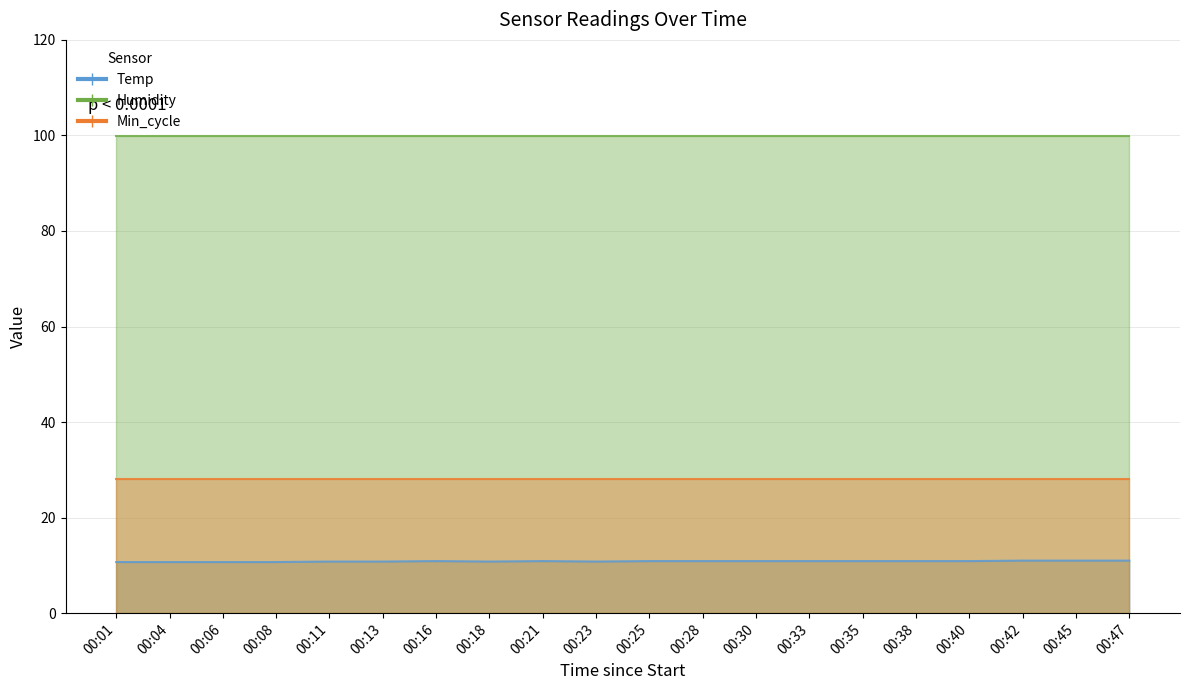

Reading left to right, extract all data points from this chart.

Temp: 00:01=10.7	00:04=10.7	00:06=10.7	00:08=10.7	00:11=10.8	00:13=10.8	00:16=10.9	00:18=10.8	00:21=10.9	00:23=10.8	00:25=10.9	00:28=10.9	00:30=10.9	00:33=10.9	00:35=10.9	00:38=10.9	00:40=10.9	00:42=11.0	00:45=11.0	00:47=11.0
Humidity: 00:01=99.9	00:04=99.9	00:06=99.9	00:08=99.9	00:11=99.9	00:13=99.9	00:16=99.9	00:18=99.9	00:21=99.9	00:23=99.9	00:25=99.9	00:28=99.9	00:30=99.9	00:33=99.9	00:35=99.9	00:38=99.9	00:40=99.9	00:42=99.9	00:45=99.9	00:47=99.9
Min_cycle: 00:01=28.0	00:04=28.0	00:06=28.0	00:08=28.0	00:11=28.0	00:13=28.0	00:16=28.0	00:18=28.0	00:21=28.0	00:23=28.0	00:25=28.0	00:28=28.0	00:30=28.0	00:33=28.0	00:35=28.0	00:38=28.0	00:40=28.0	00:42=28.0	00:45=28.0	00:47=28.0